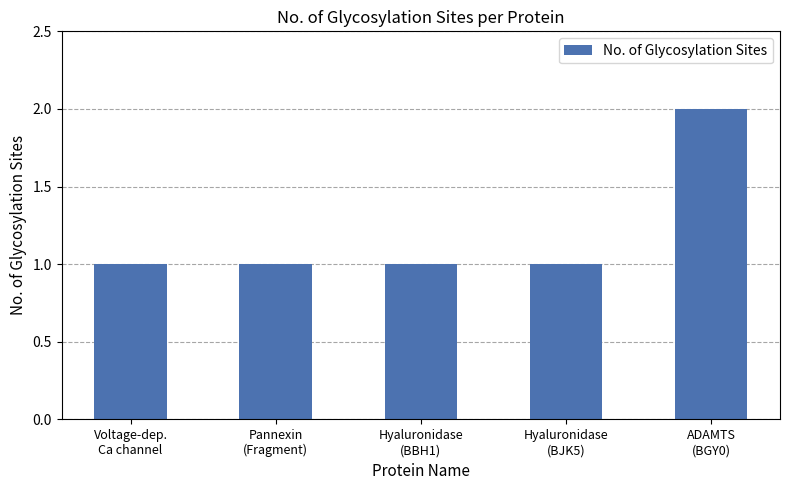

What is the sum of all values?

6